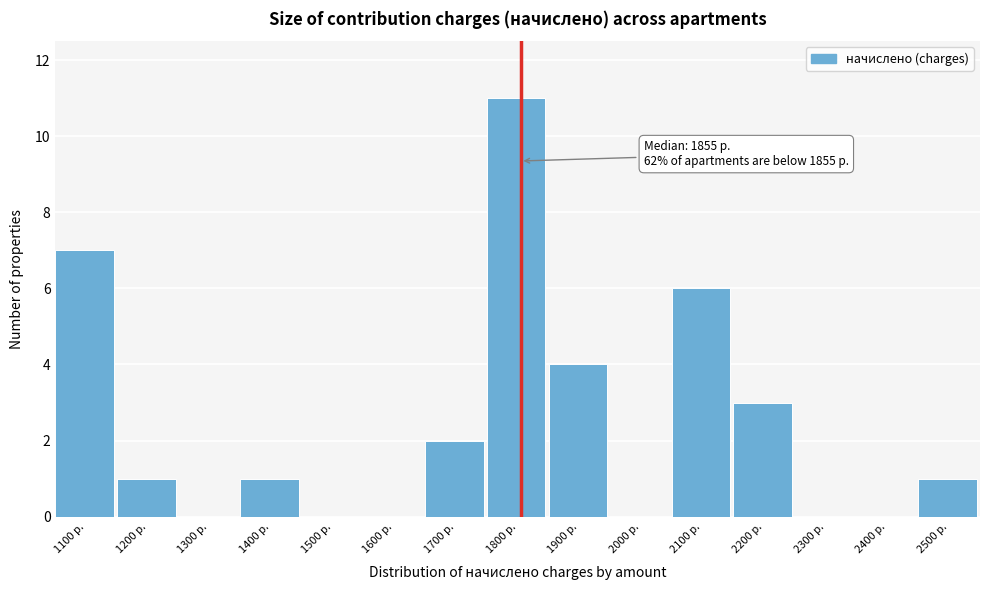

What is the change in value from 1300 р. to 1400 р.?

+1